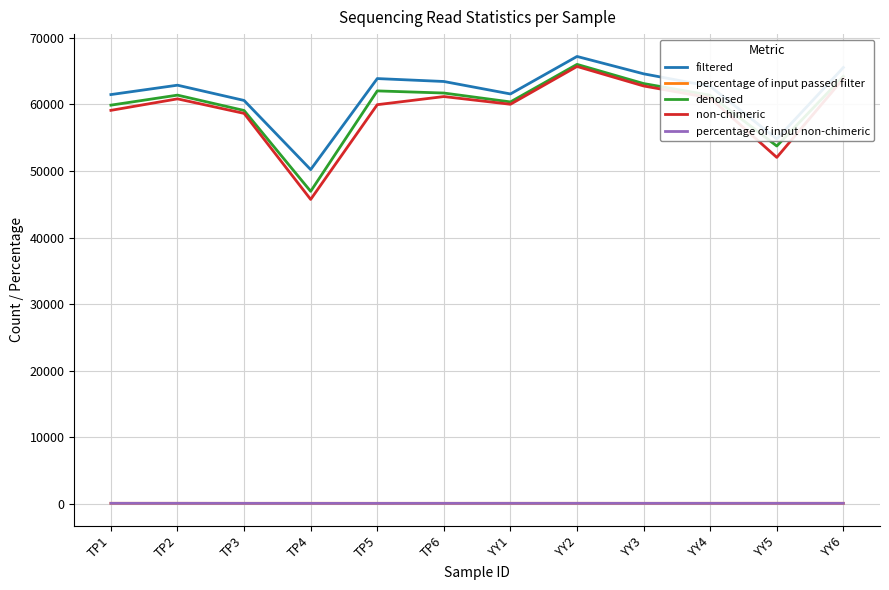

At which label does denoised reach its minimum?

TP4